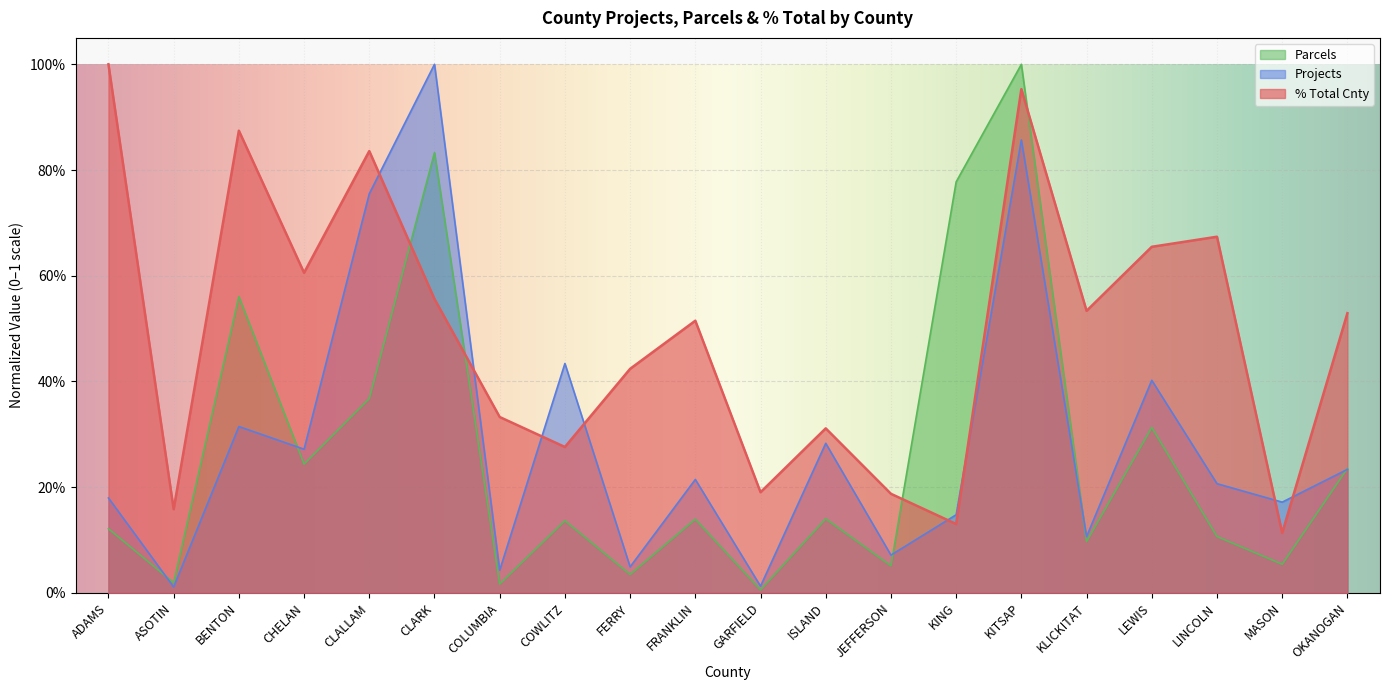

What is the total value across all series at CLARK?

2.4